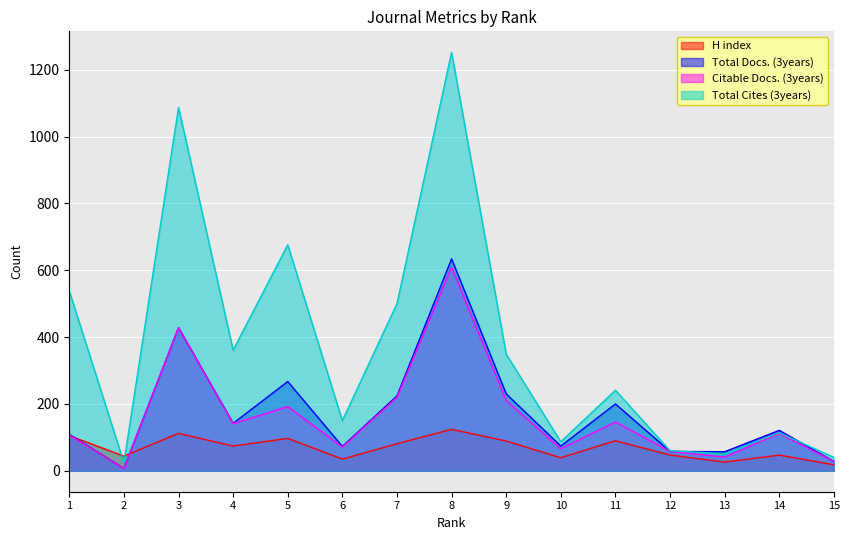

Which category has the lowest value in the Total Cites (3years) series?

2